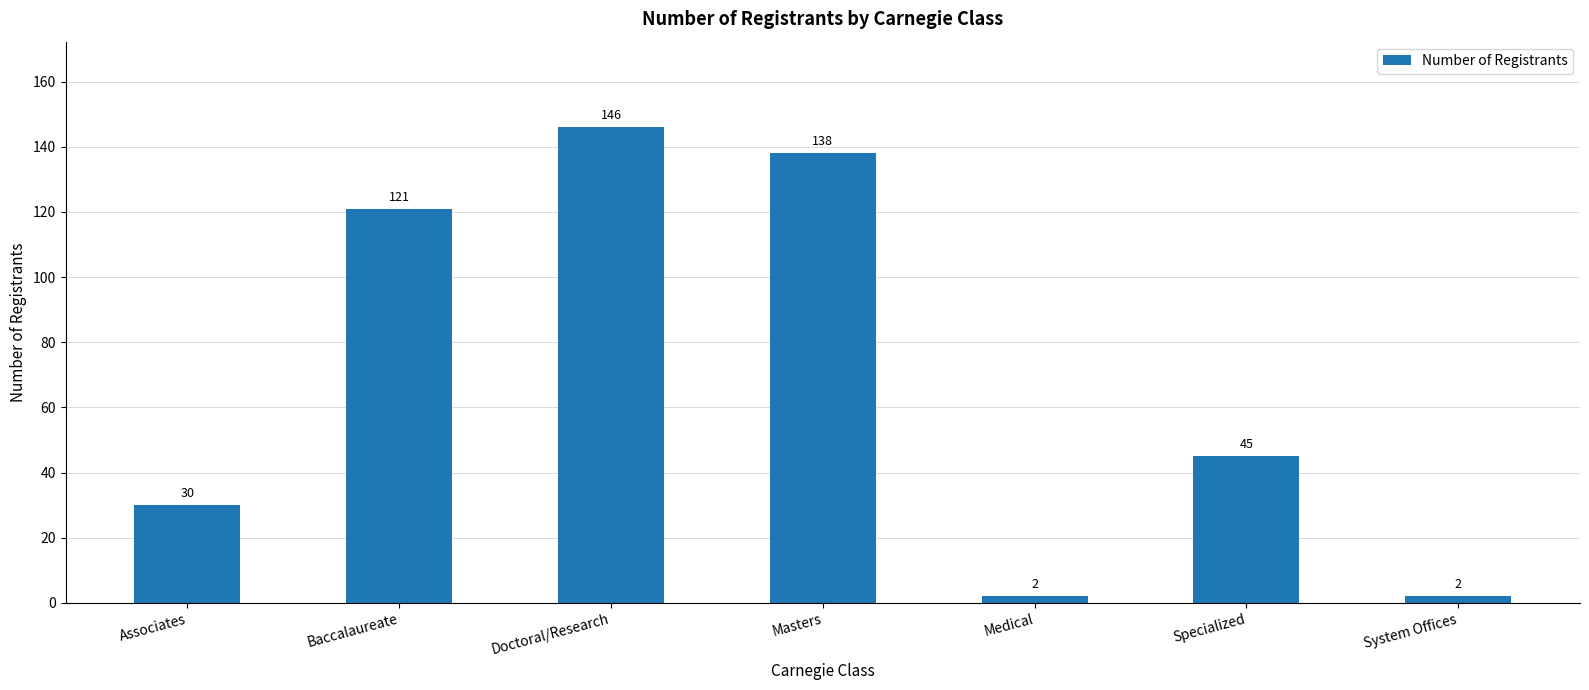

What is the average value?

69